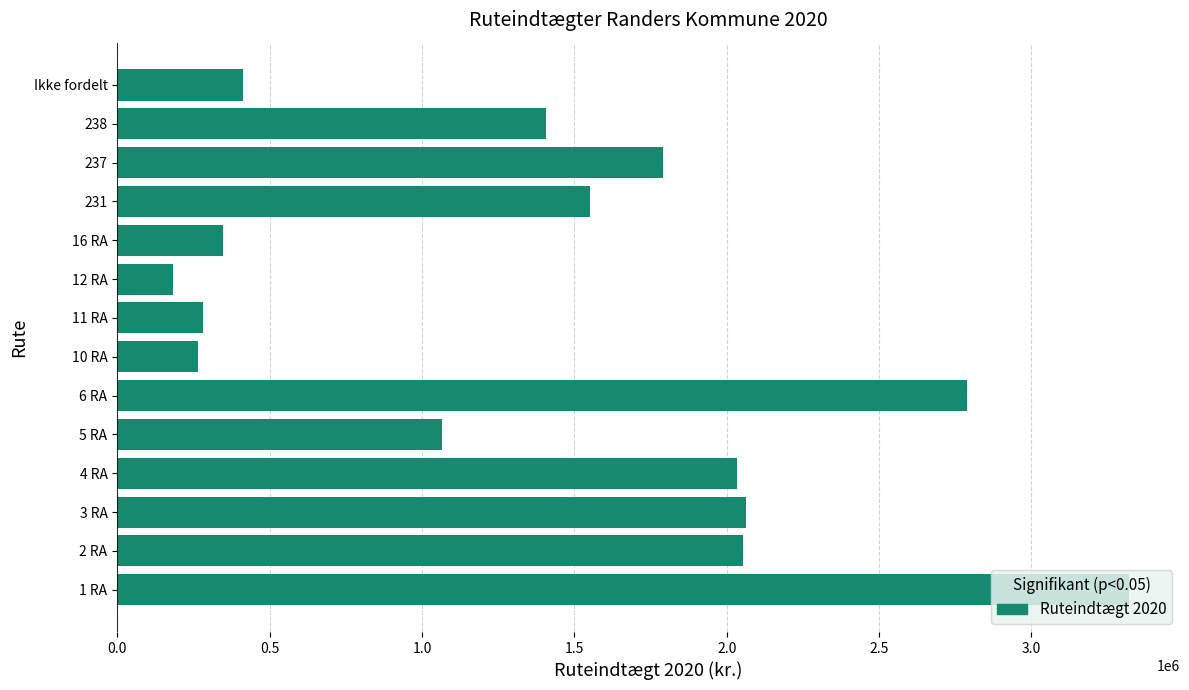

What value does the data have at 12 RA?

182398.6